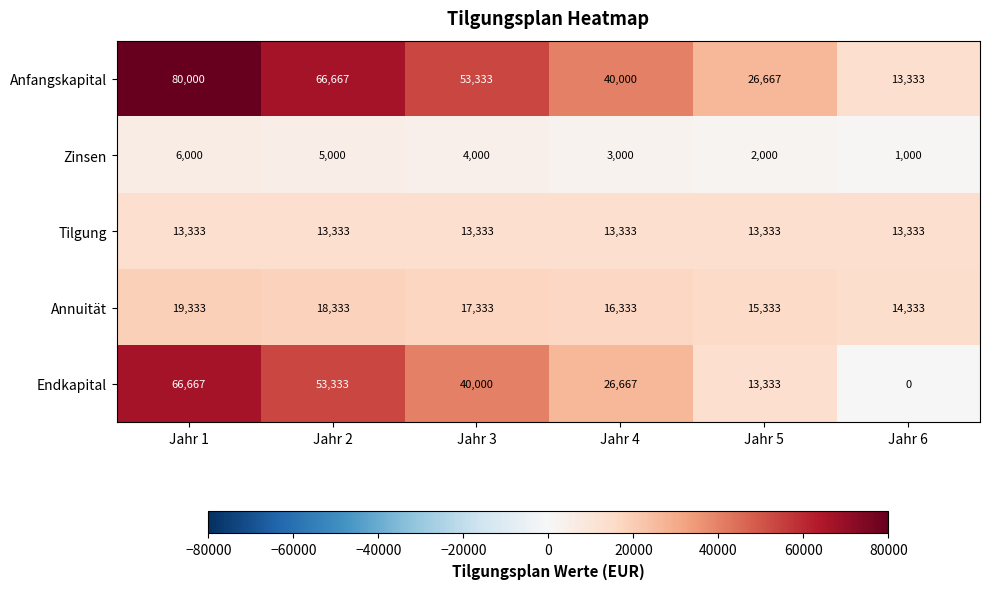

Reading right to left, what are all the values shown in this chart?

Anfangskapital: 13333	26667	40000	53333	66667	80000
Zinsen: 1000	2000	3000	4000	5000	6000
Tilgung: 13333	13333	13333	13333	13333	13333
Annuität: 14333	15333	16333	17333	18333	19333
Endkapital: 0	13333	26667	40000	53333	66667